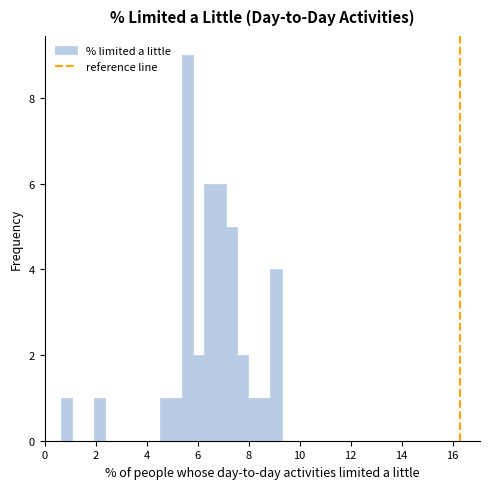

Read against the x-axis, roughly where is the centre of the tallest bar?

5.6